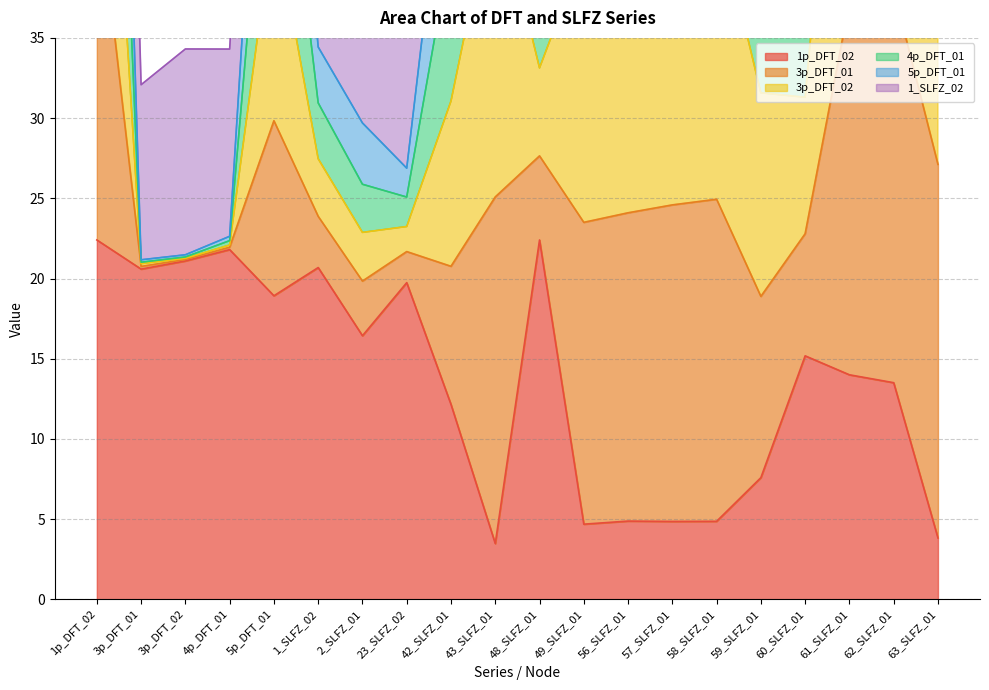

What is the label of the 2nd point from the left?

3p_DFT_01